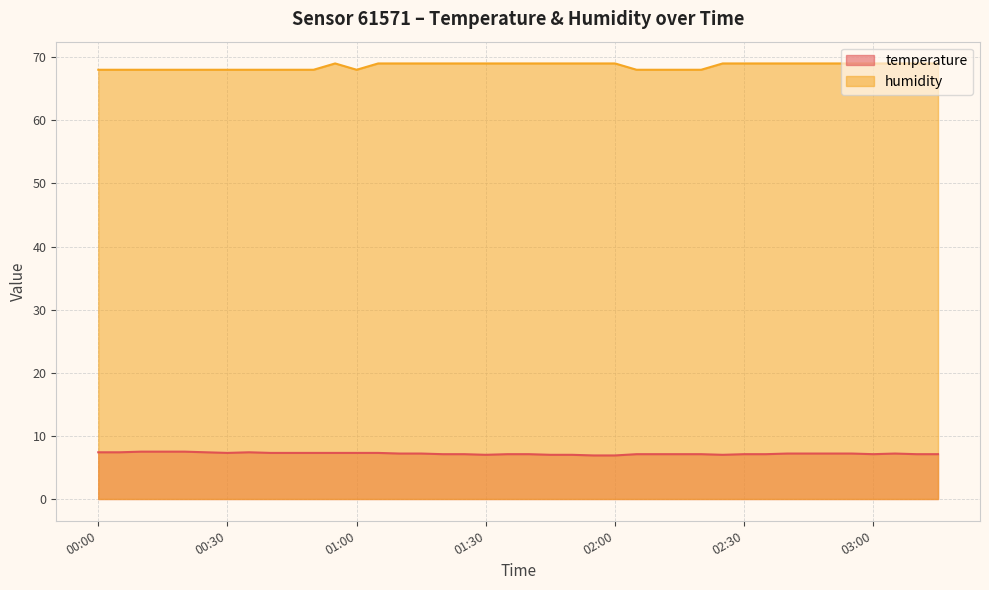

What are all the series names shown in the legend?

temperature, humidity